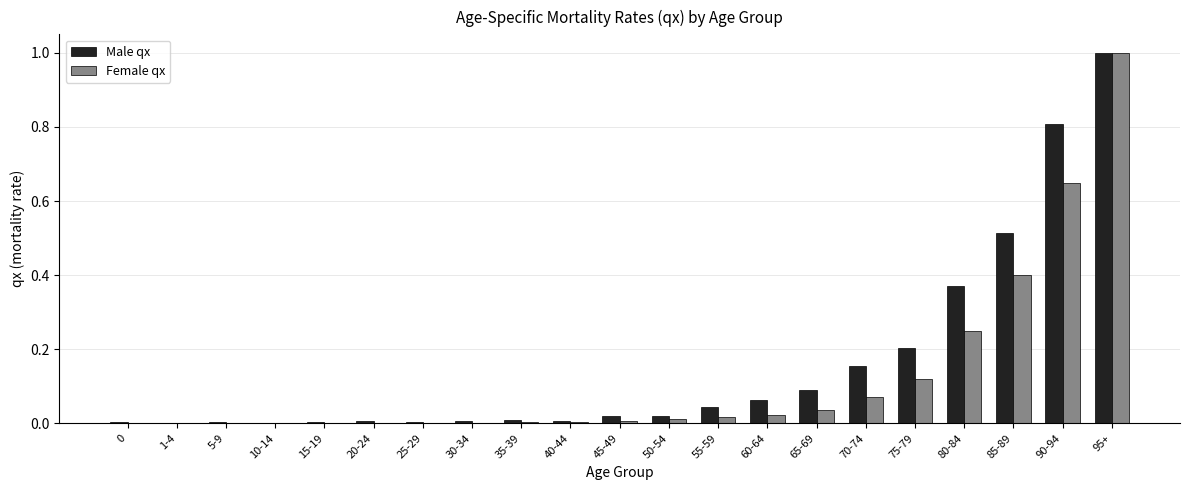

How many groups of bars are there?

21